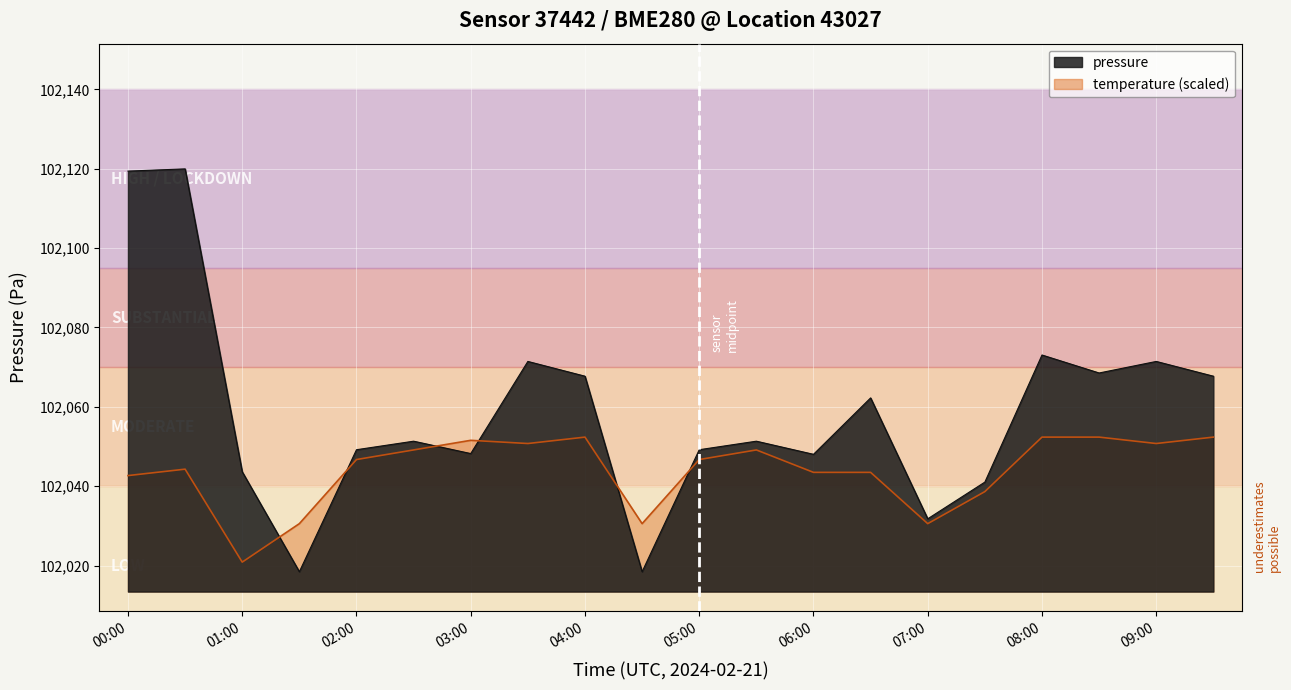

Is it true that temperature equals 102046.7 at 02:00?

True